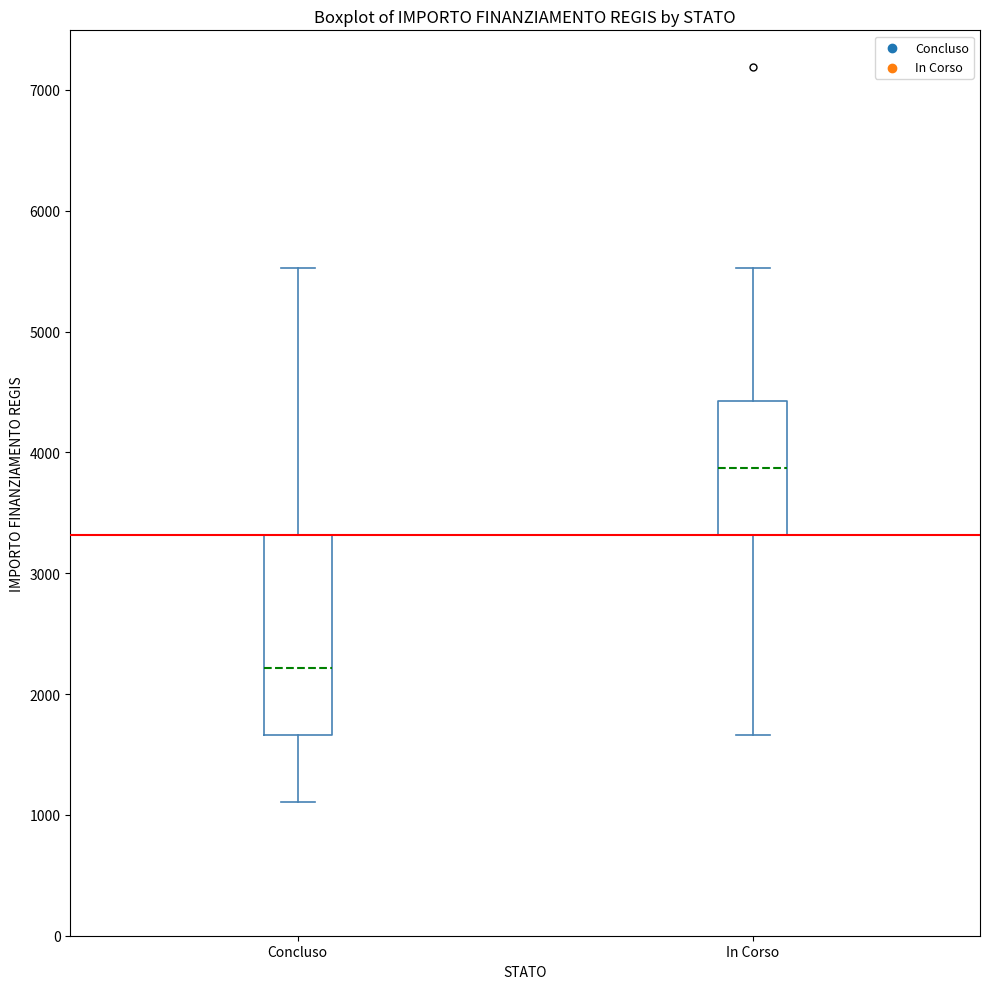

Reading left to right, read every box against the y-axis: the position of its median line, the range the box covers, and the ends of its whiskers. The values are not printed on the chart, so give them approximately, as read against the axis.

Concluso: median 2200, box 1700 to 3300, whiskers 1100 to 5500
In Corso: median 3900, box 3300 to 4400, whiskers 1700 to 5500